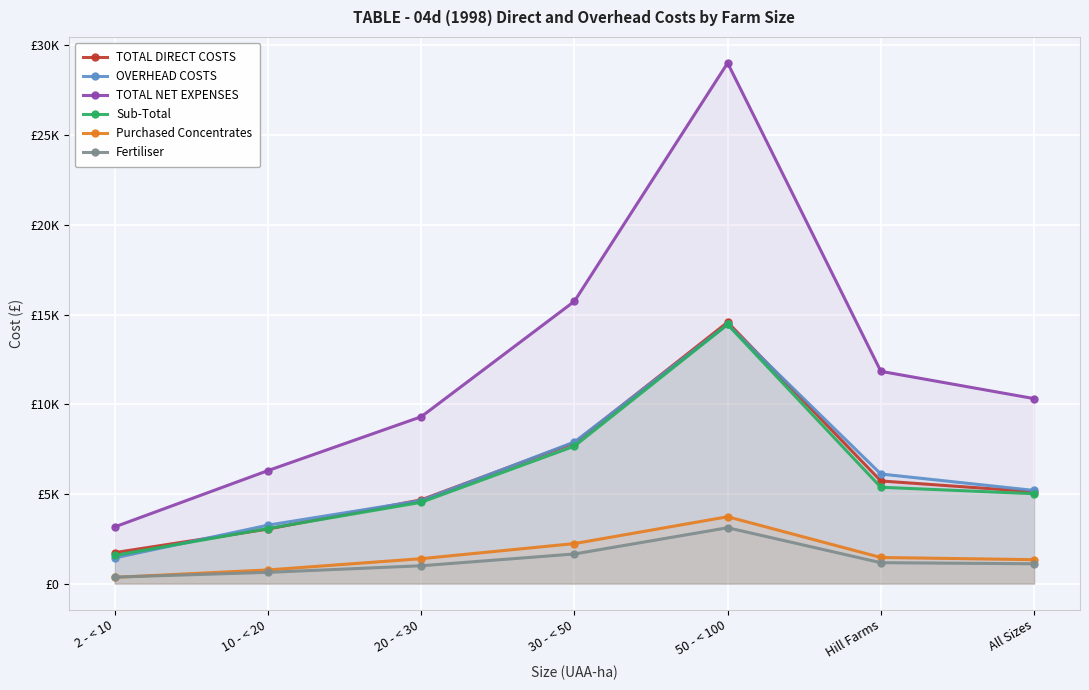

What is the greatest value displayed?

29023